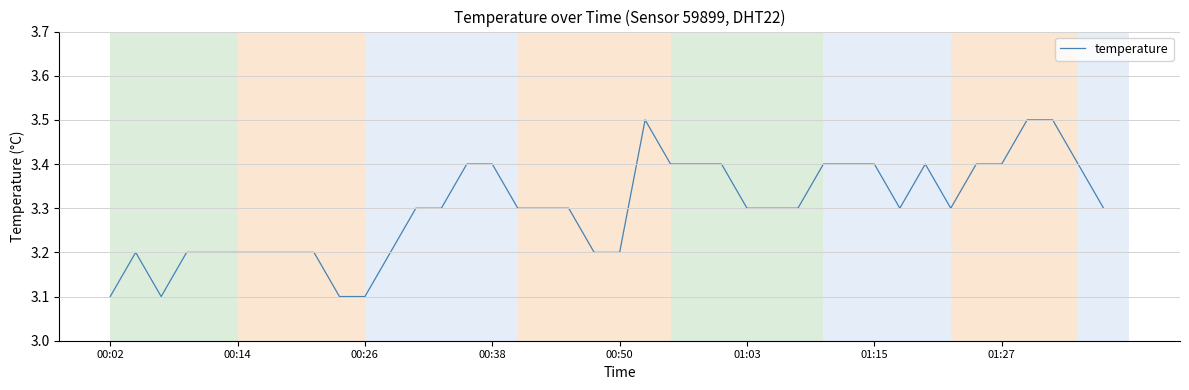

What is the maximum value shown in the chart?

3.5